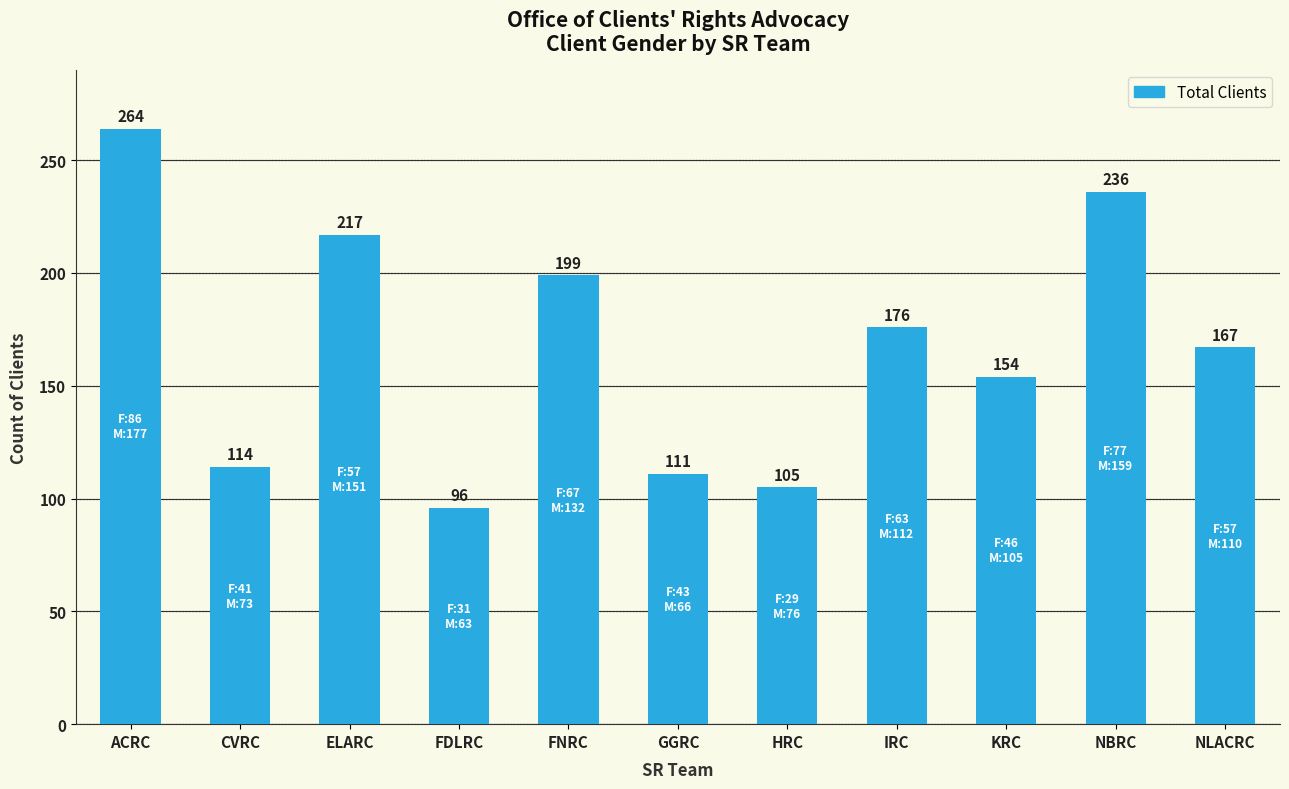

Approximately how many times larger is the value at IRC compared to GGRC?

1.6